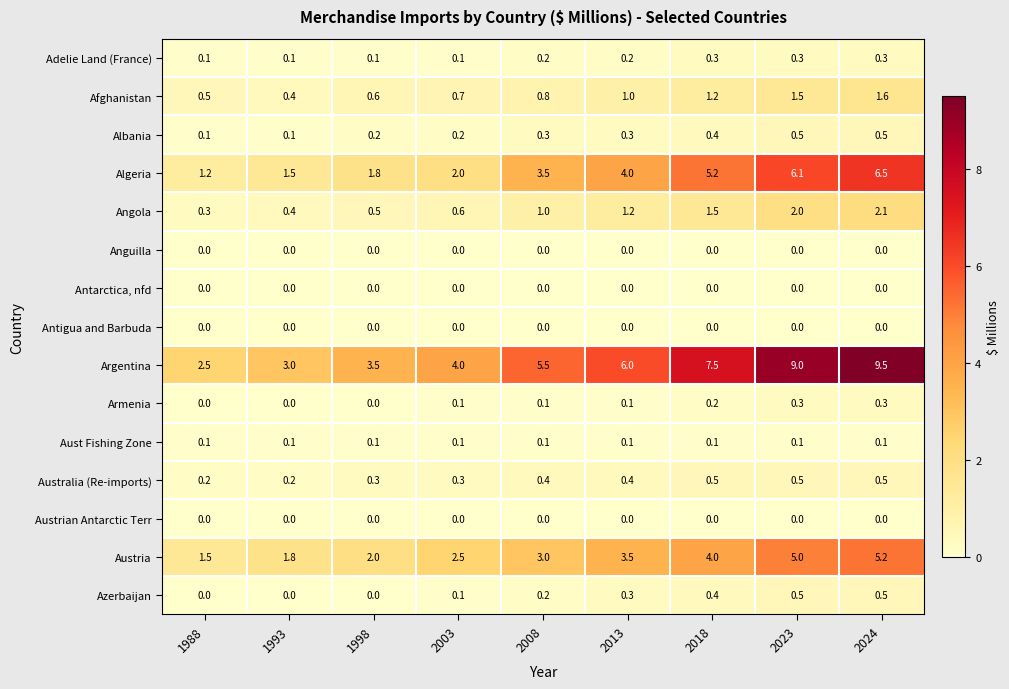

What is the highest value of the Austria series?

5.2